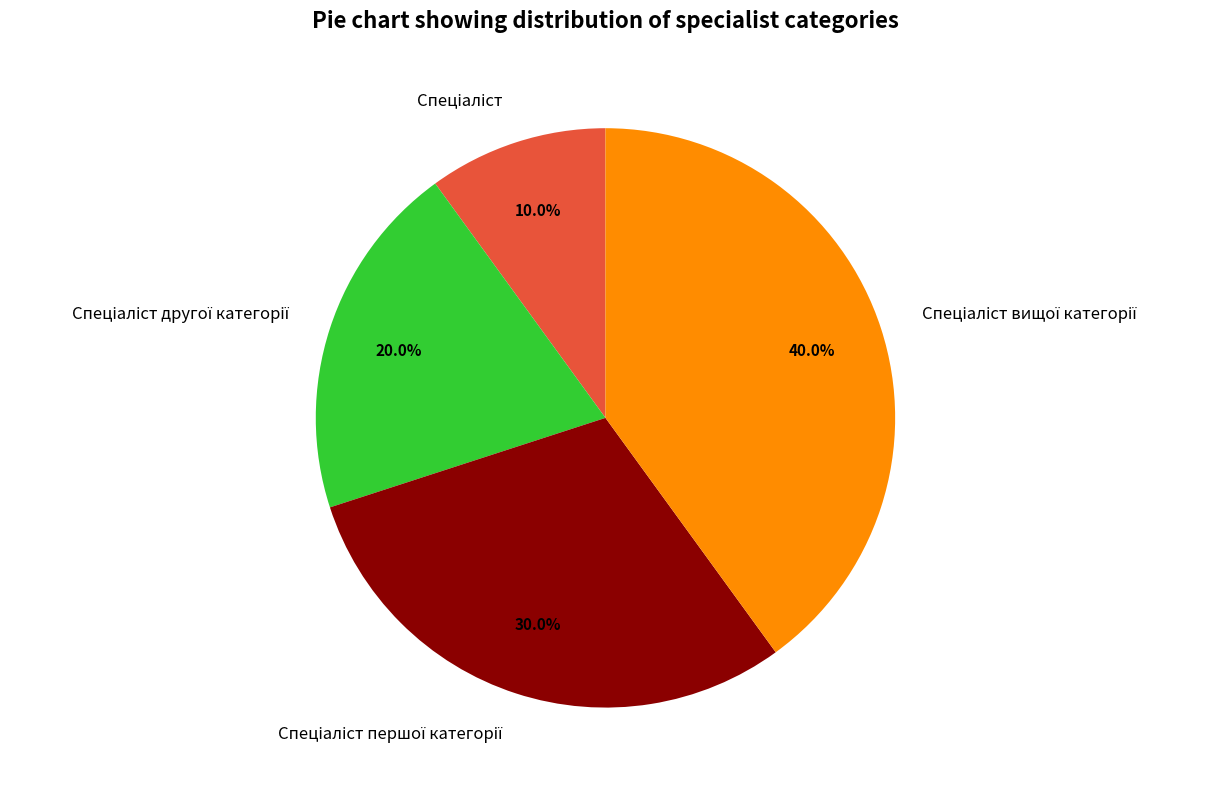

Does any single category account for the majority?

No